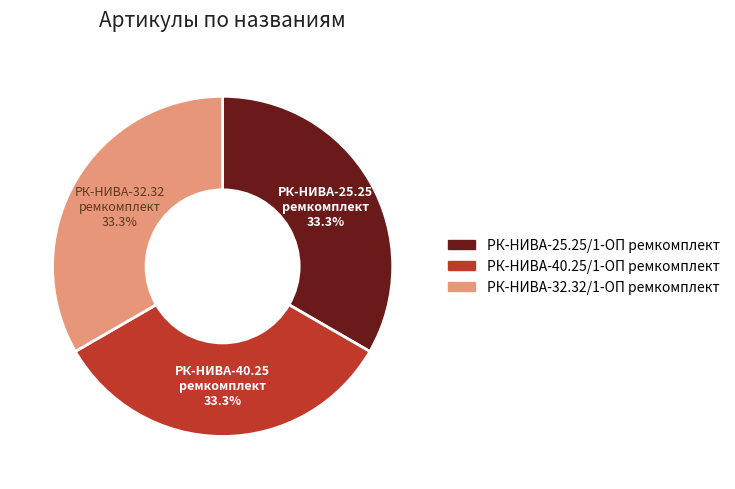

How many slices are in this pie chart?

3